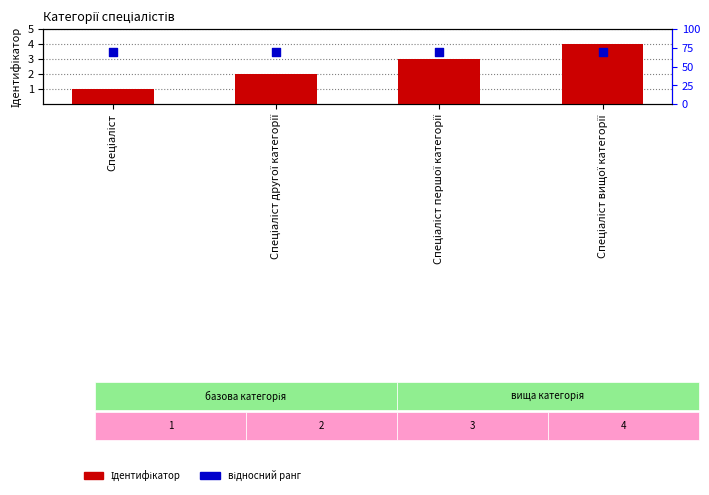

At which category is the sum across all series the highest?

Спеціаліст вищої категорії